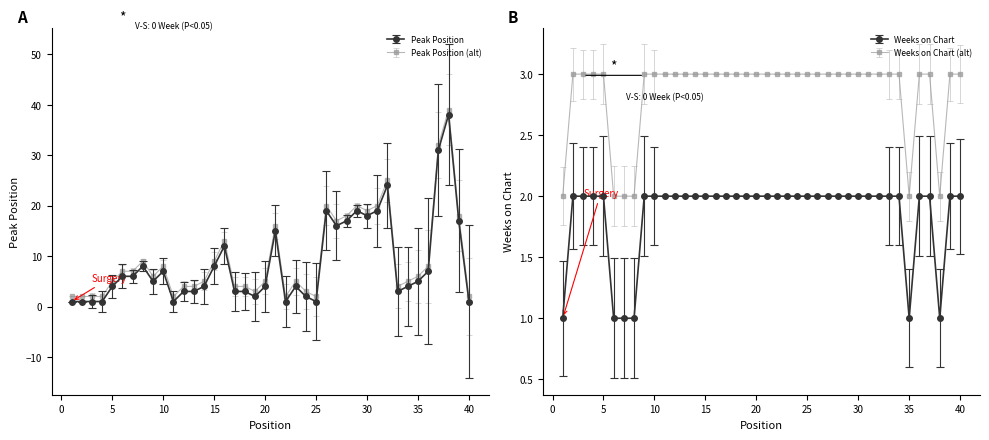

Between 40 and 6, which is larger?

6